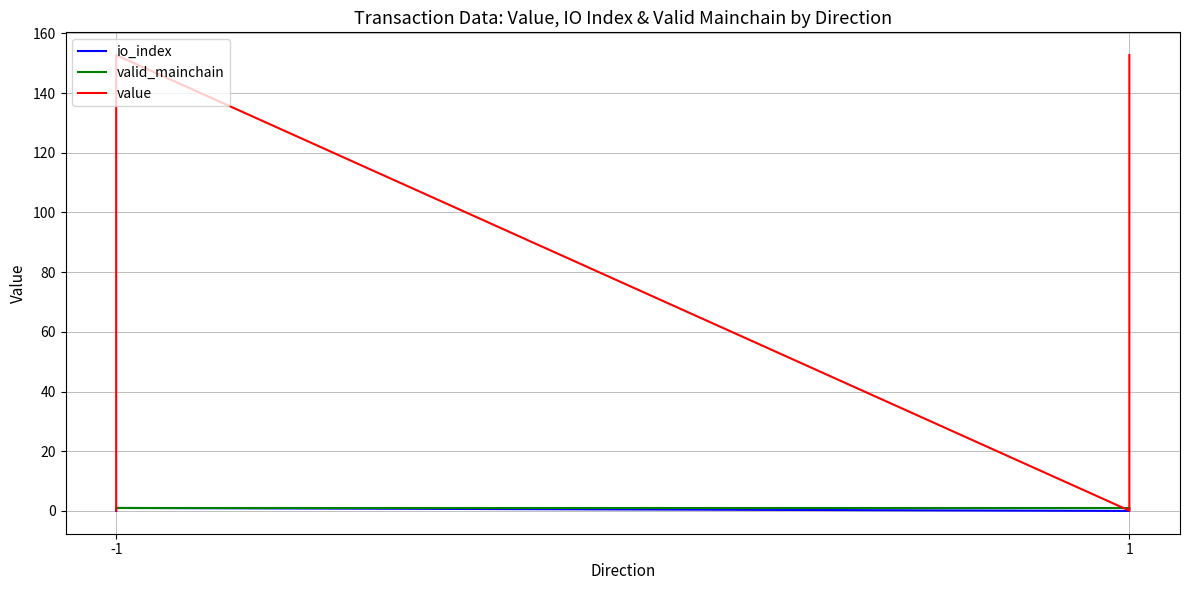

True or false: valid_mainchain has more than 0 points higher than both neighbors.

False